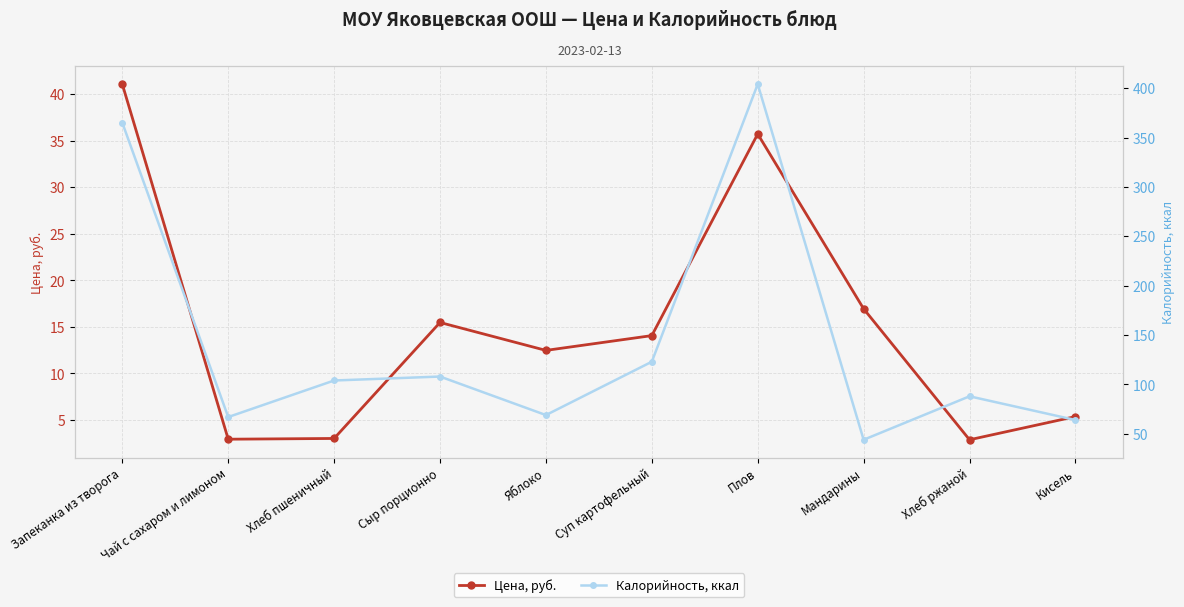

At which label does Цена, руб. first exceed 14?

Запеканка из творога